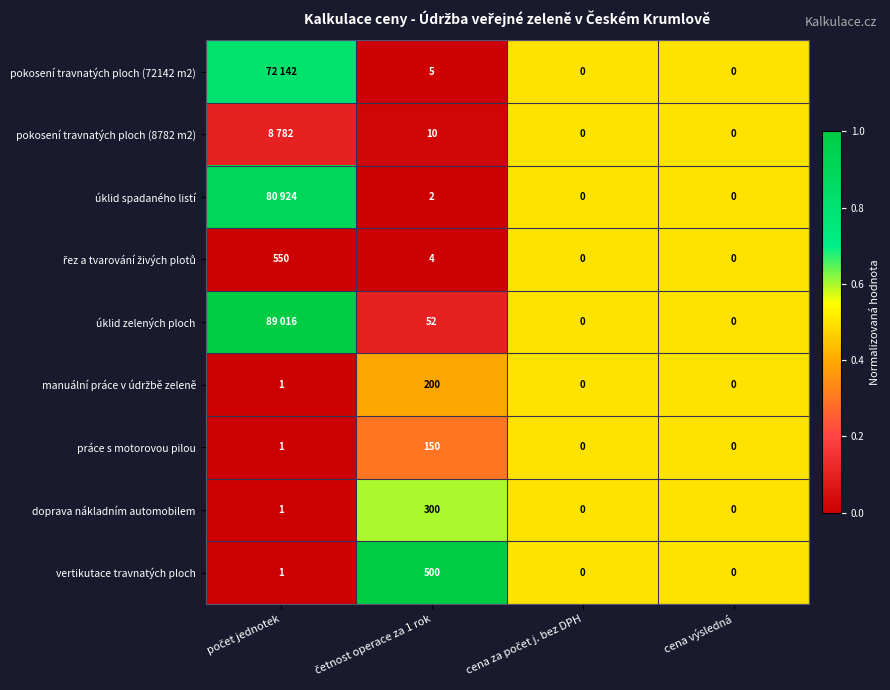

Which category has the highest value across all series?

počet jednotek